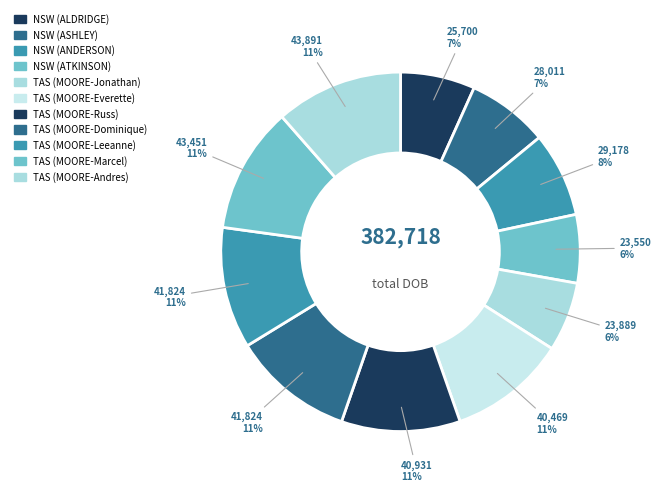

To the nearest percent, what is the difference between the NSW (ANDERSON) and TAS (MOORE-Dominique) slice percentages?

3%